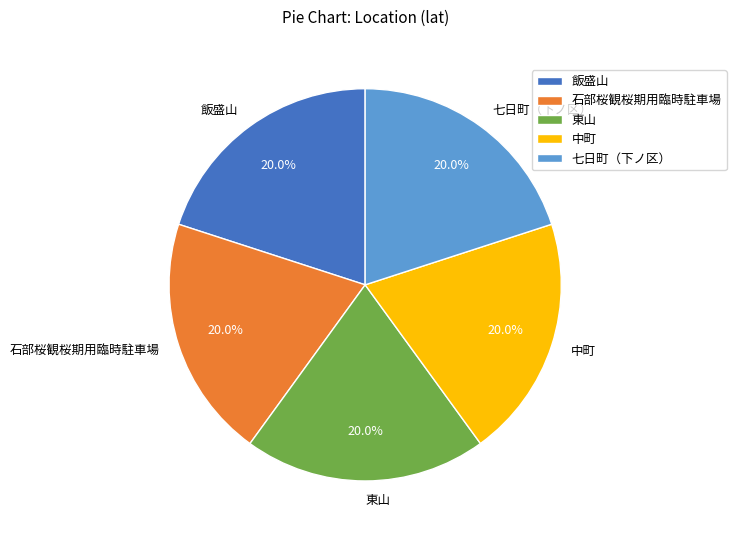

Combined, what portion of the pie is 石部桜観桜期用臨時駐車場 and 七日町（下ノ区）?

40.0%